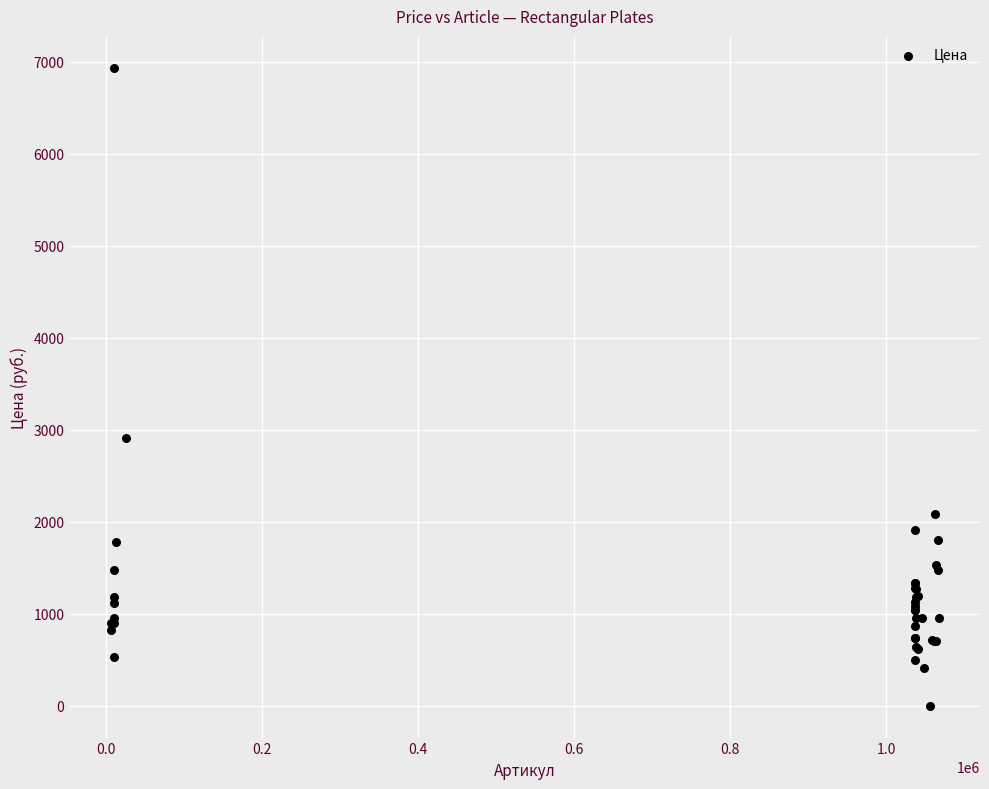

What Y value in the scatter plot is closest to 3468?

2915